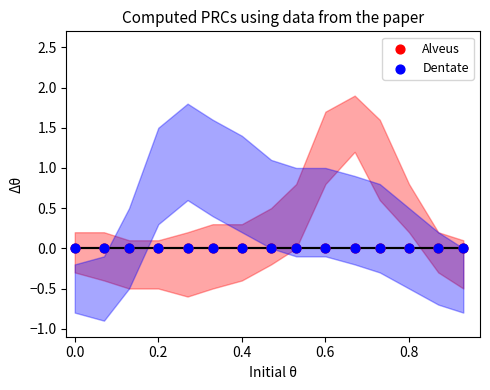

At which category is the sum across all series the highest?

11